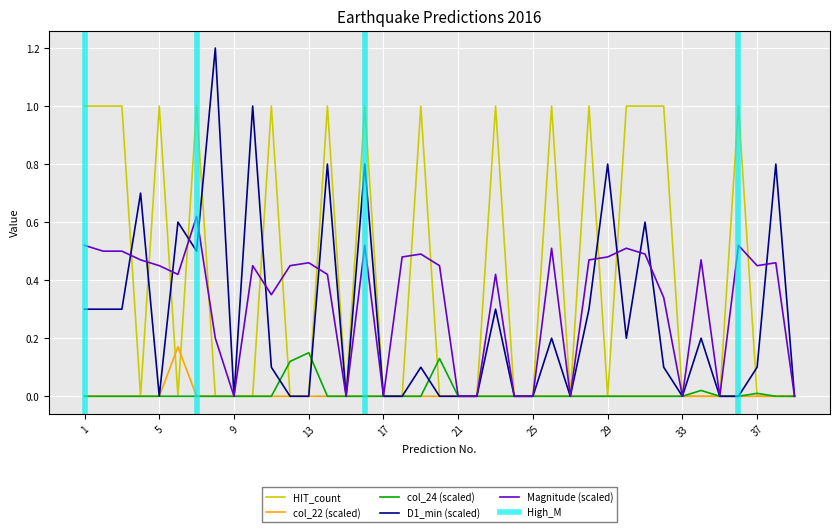

The D1_min (scaled) series shows 0.0 at 5. True or false?

True